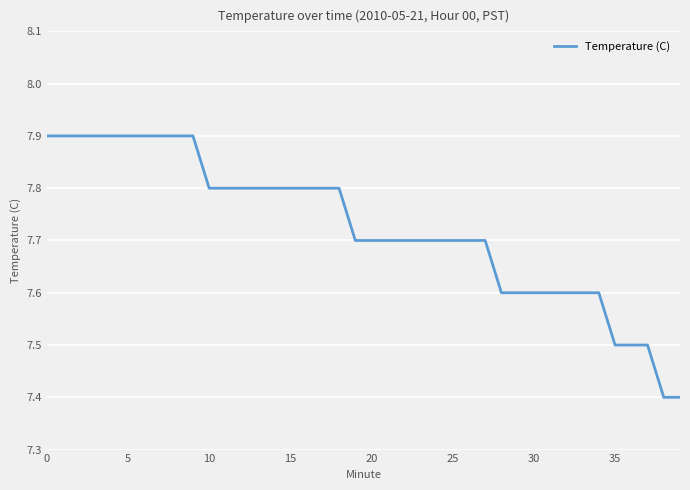

What is the difference between the maximum and minimum values?

0.5